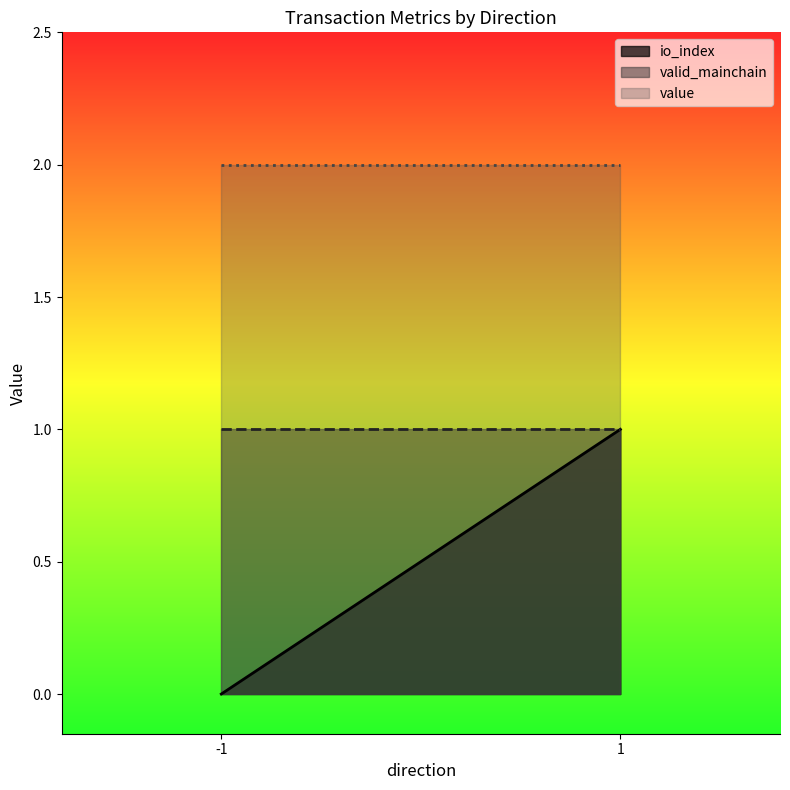

Which series has the widest spread of values?

io_index